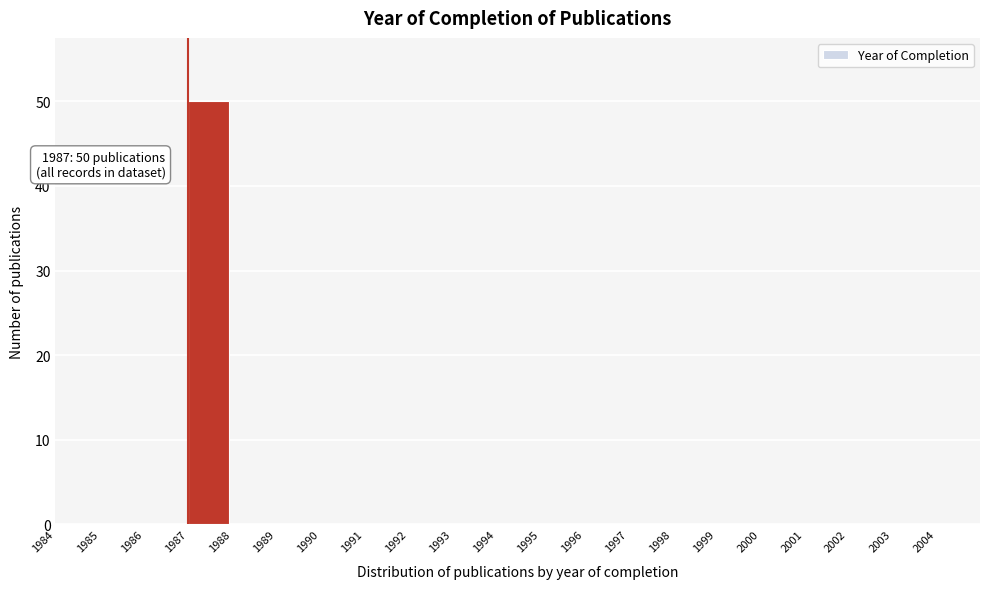

Over which range of the x-axis is the bar tallest?

1987 to 1988